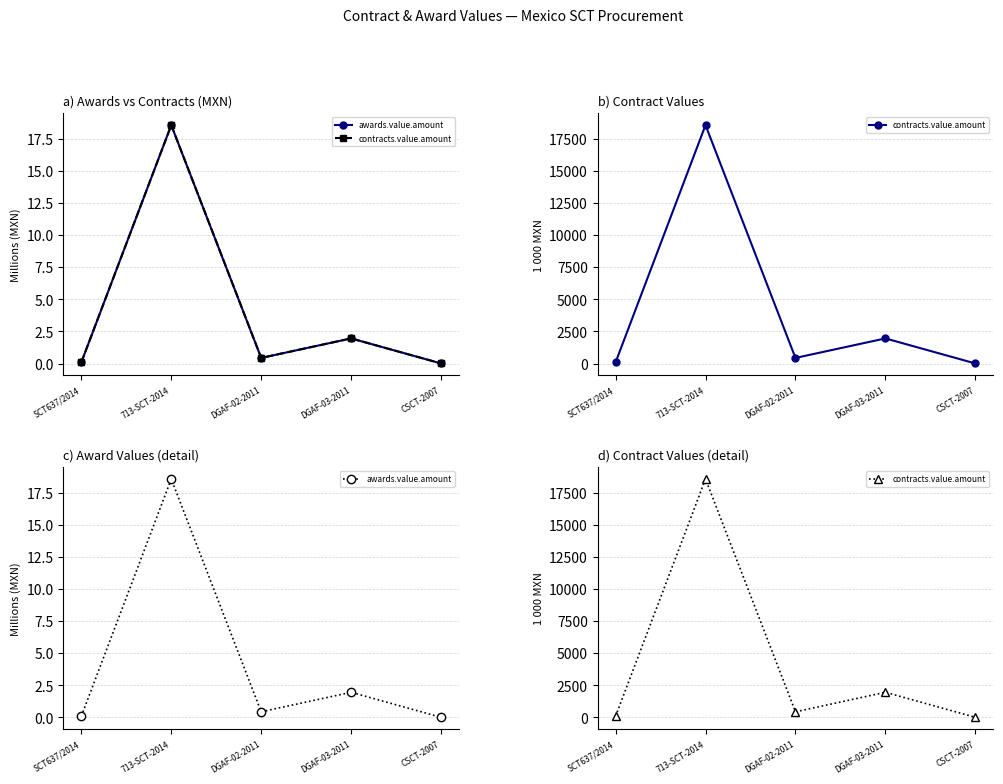

True or false: contracts.value.amount and awards.value.amount cross at least once.

False